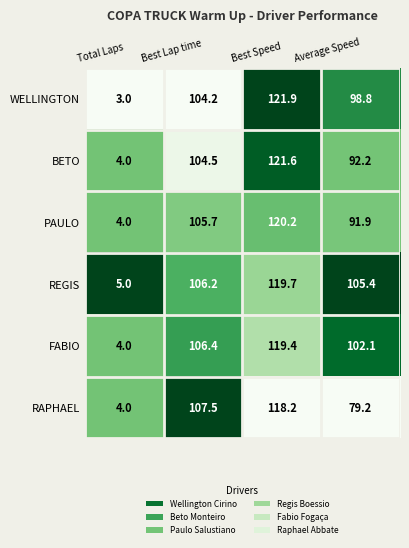

How many categories are shown in the chart?

4